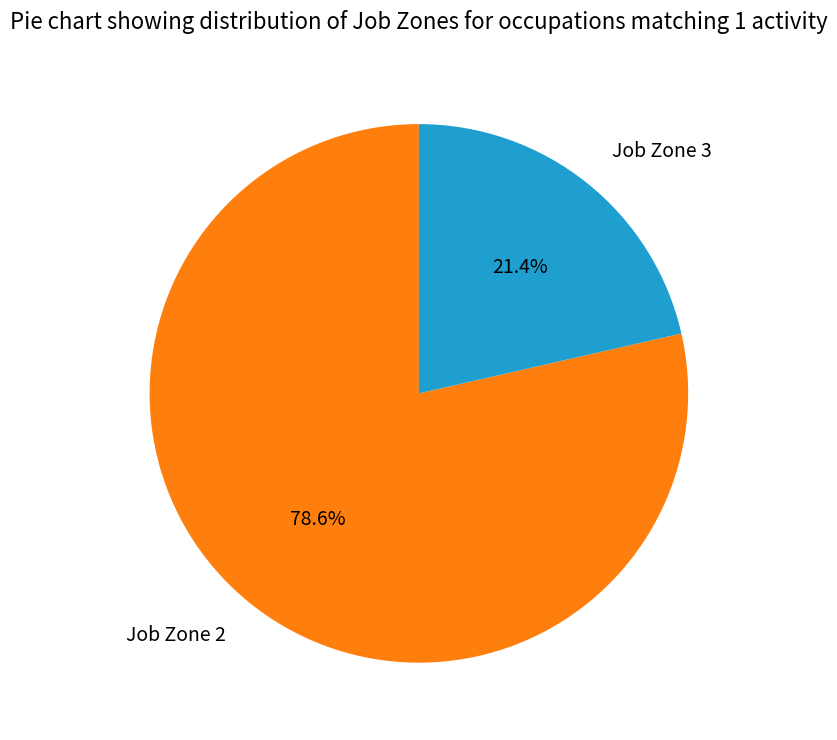

Does any single category account for the majority?

Yes